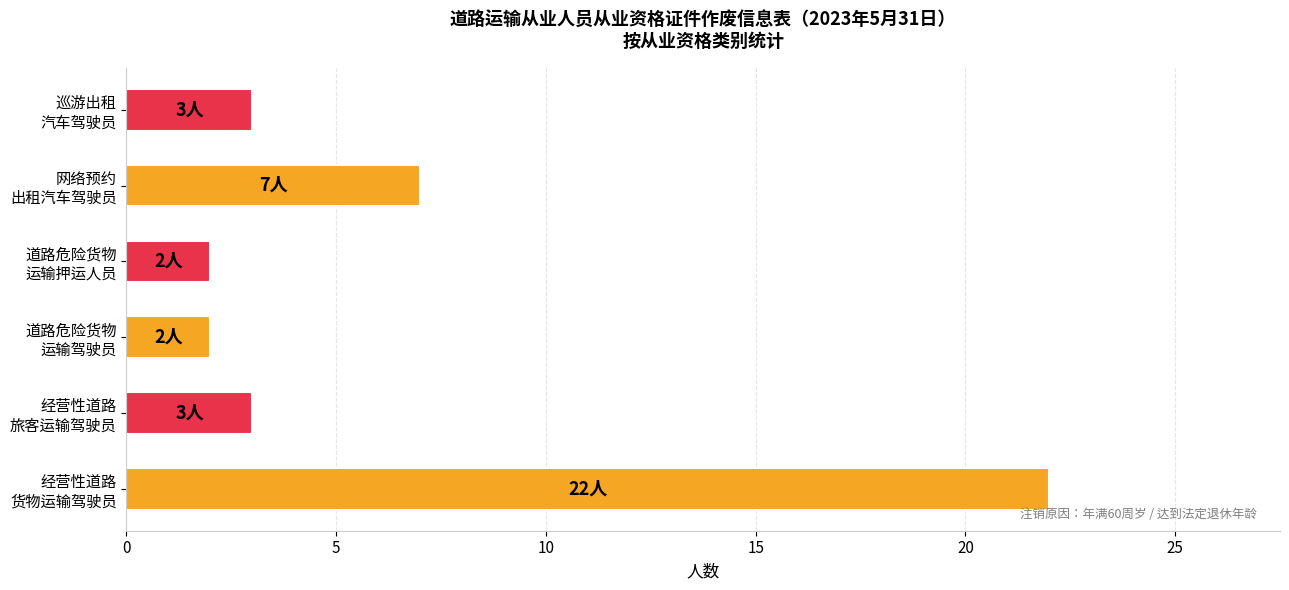

Does the chart contain any negative values?

No